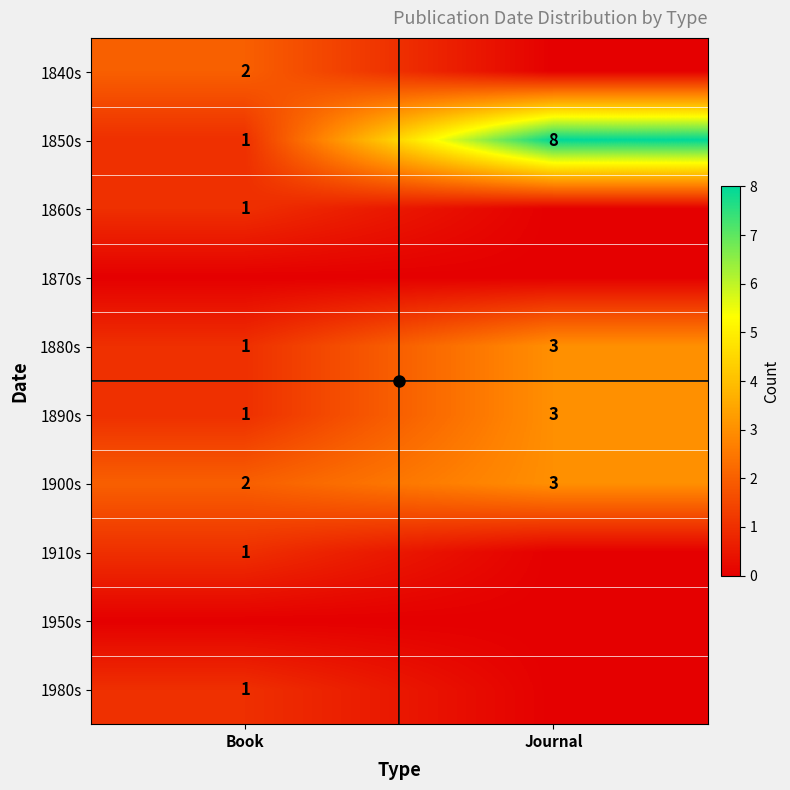

Count the number of data series in this chart.

10